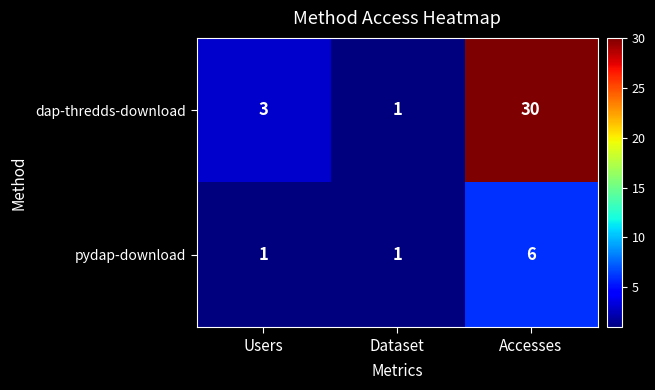

What is the sum of all pydap-download values?

8